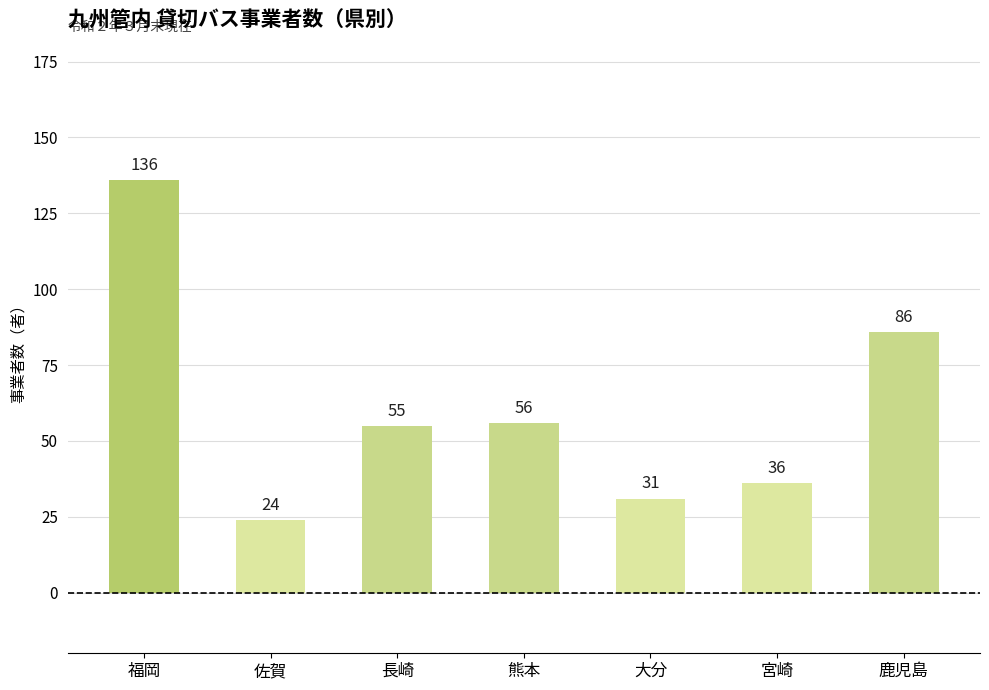

List the labels in order of value, smallest first.

佐賀, 大分, 宮崎, 長崎, 熊本, 鹿児島, 福岡